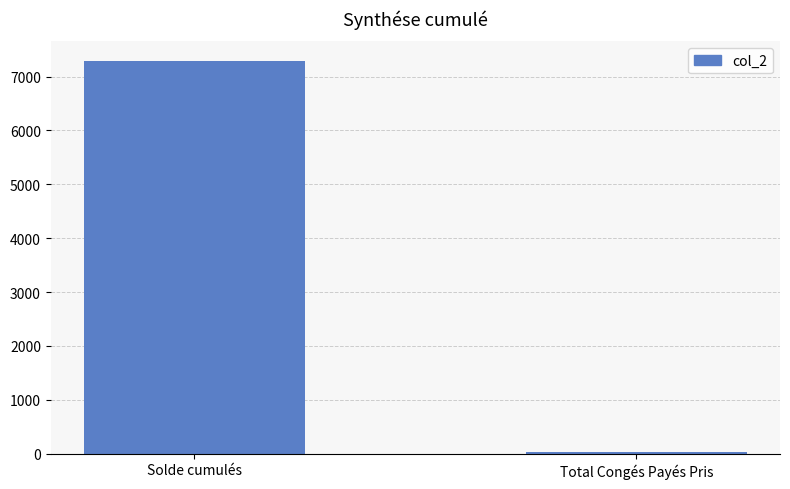

Read the value at Solde cumulés.

7289.1